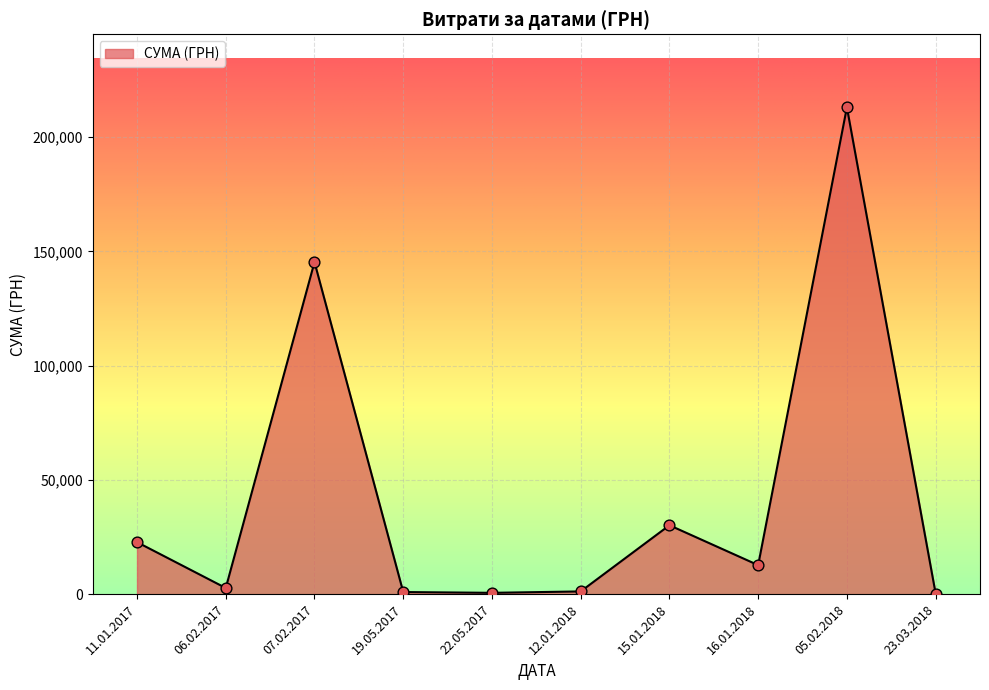

Between 07.02.2017 and 06.02.2017, which is larger?

07.02.2017